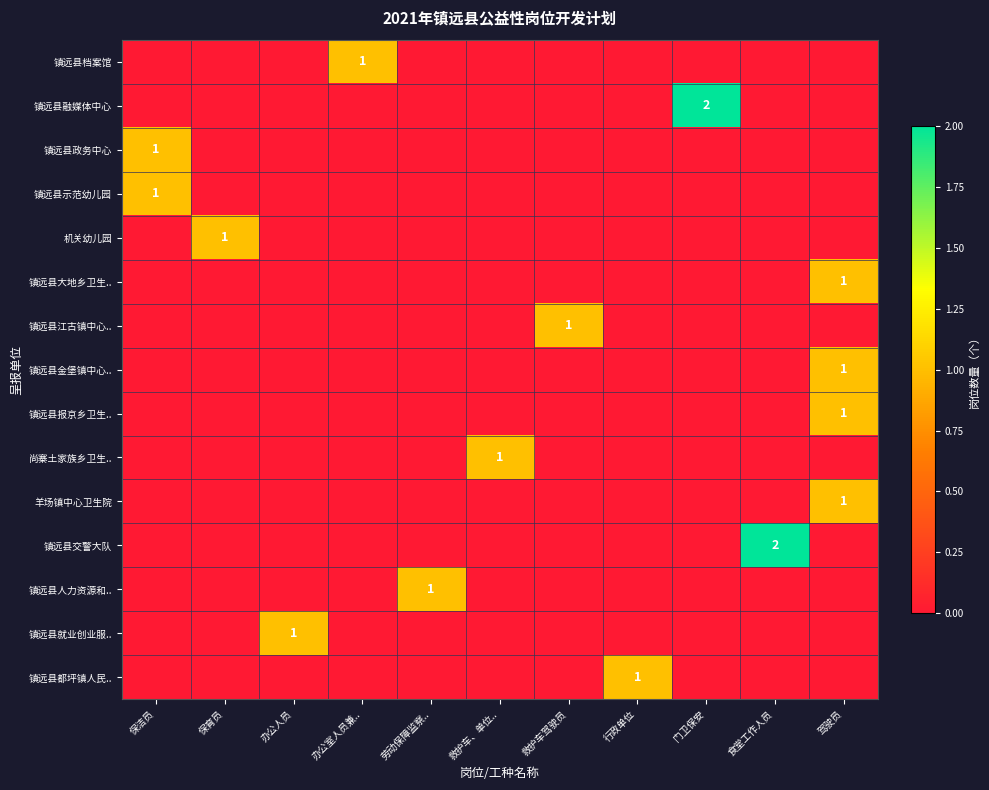

What is the greatest value displayed?

2